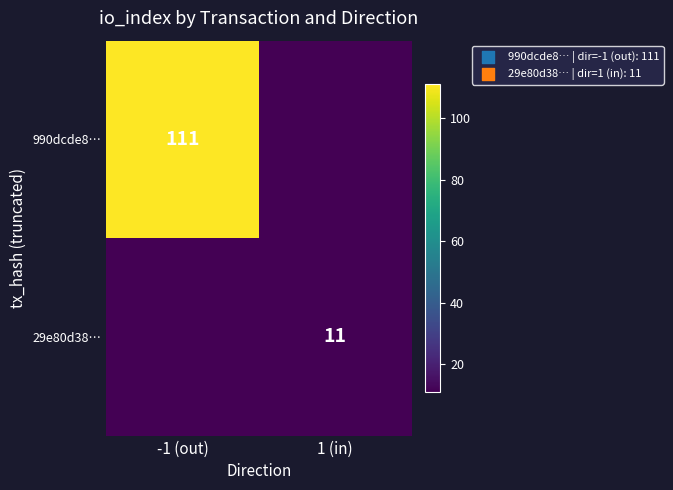

The 990dcde8… series shows 153 at -1 (out). True or false?

False